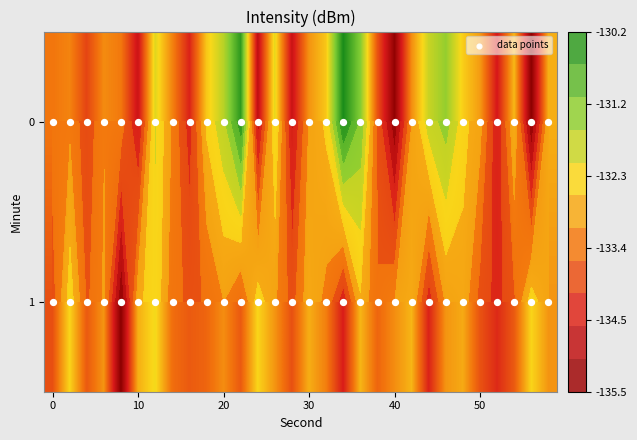

Reading left to right, list all the values displayed in this chart.

0: -133.3	-133.2	-133.9	-133.1	-133.3	-134.6	-132.1	-133.2	-134.3	-132.5	-131.8	-130.4	-134.8	-132.1	-134.7	-133.0	-132.5	-130.2	-131.3	-133.7	-135.4	-133.1	-131.9	-131.4	-132.4	-132.9	-134.5	-132.7	-135.5	-132.8
1: -133.8	-132.3	-133.7	-133.0	-135.5	-132.8	-132.2	-133.4	-133.7	-133.5	-133.1	-133.7	-132.3	-133.0	-133.8	-132.8	-133.2	-134.4	-132.7	-133.5	-133.1	-132.7	-134.3	-133.0	-132.8	-133.8	-134.2	-133.7	-132.3	-133.0